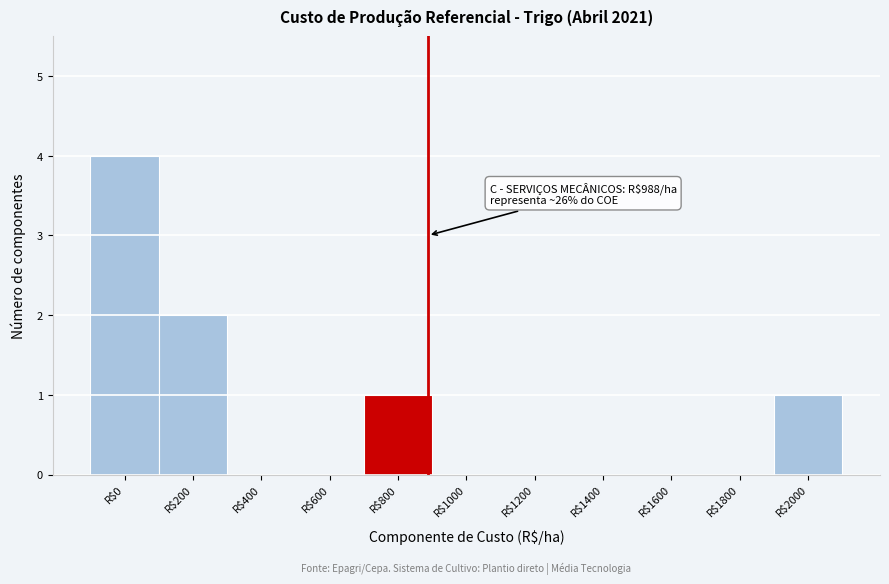

What is the sum of all values?

8